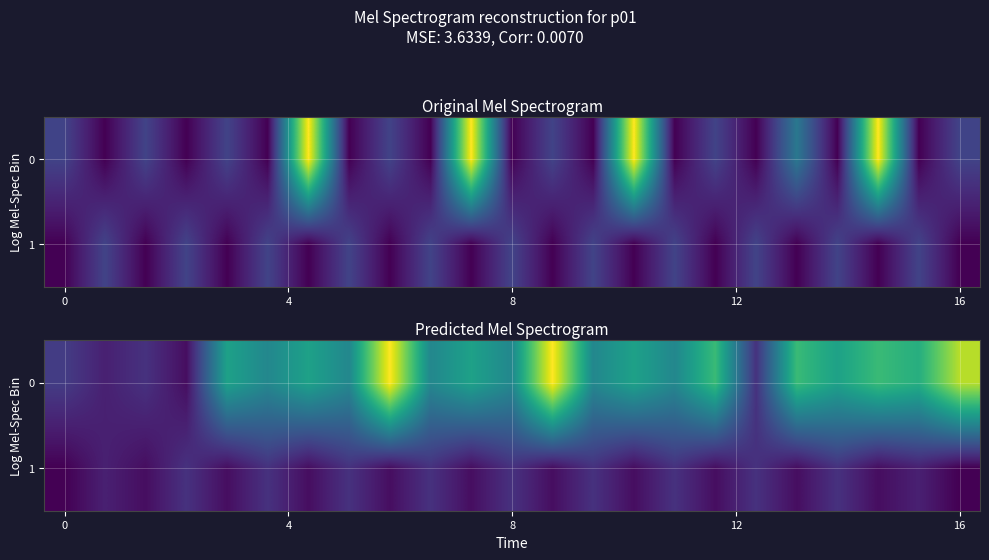

Is it true that row_0 equals 1.9 at 15?

False